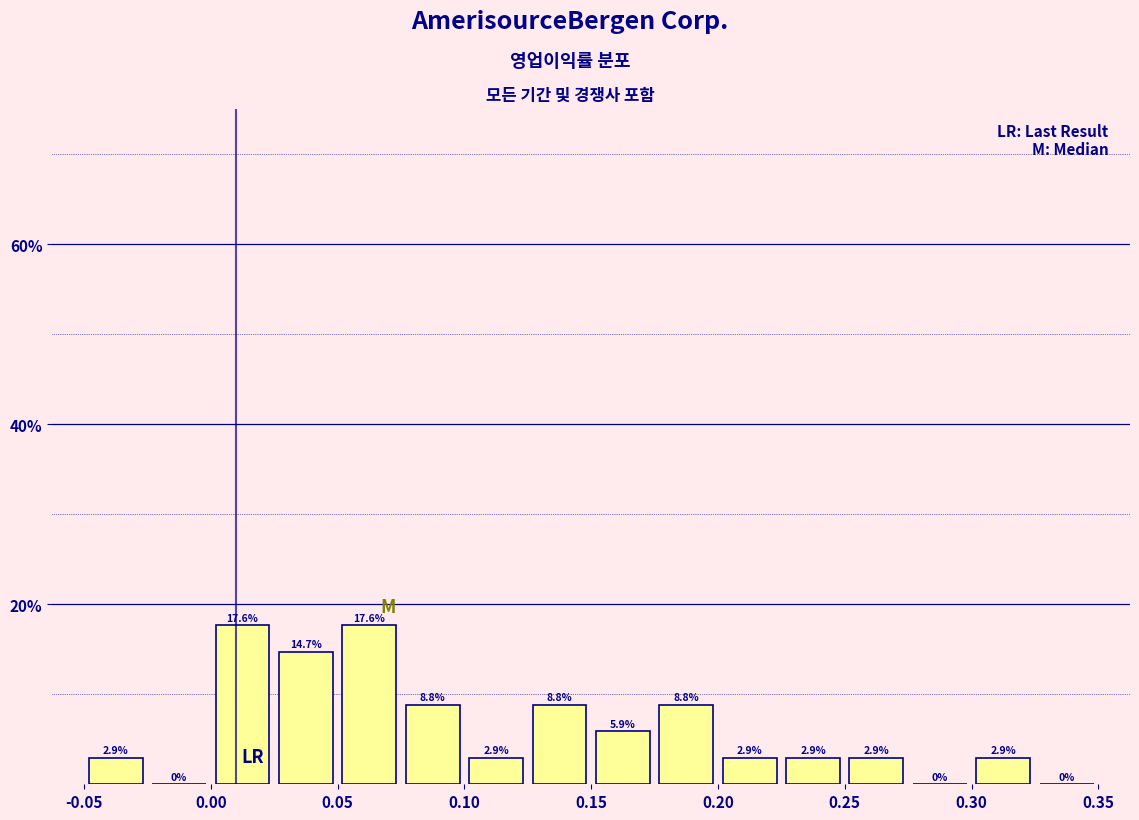

What is the height of the bar covering 0.300 to 0.325 on the x-axis?

2.9